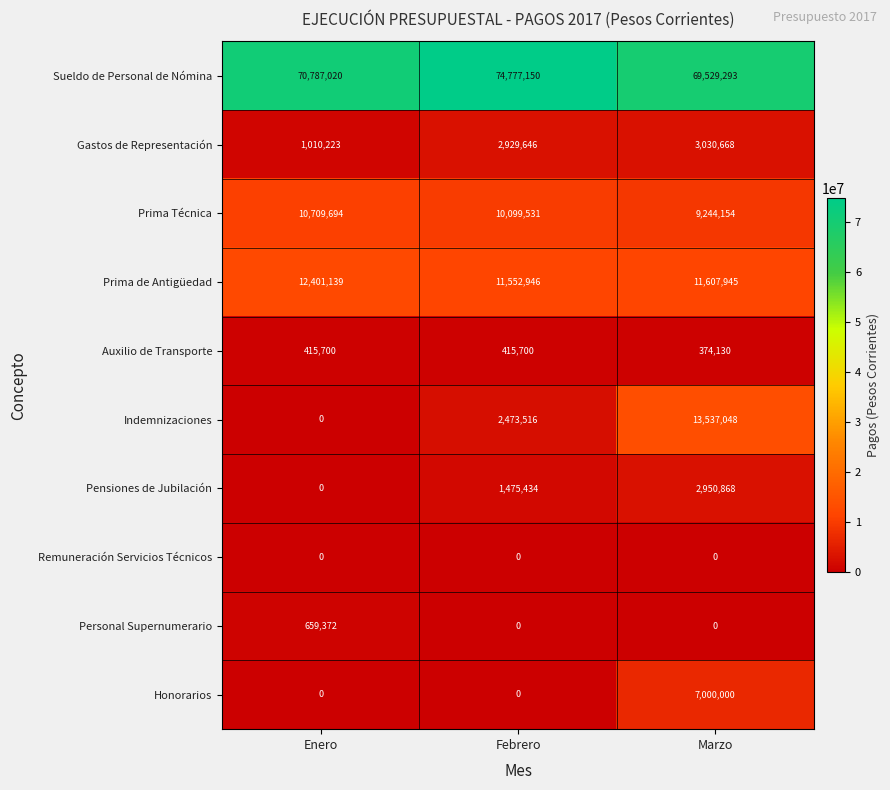

Which series changed the most between Enero and Marzo?

Indemnizaciones